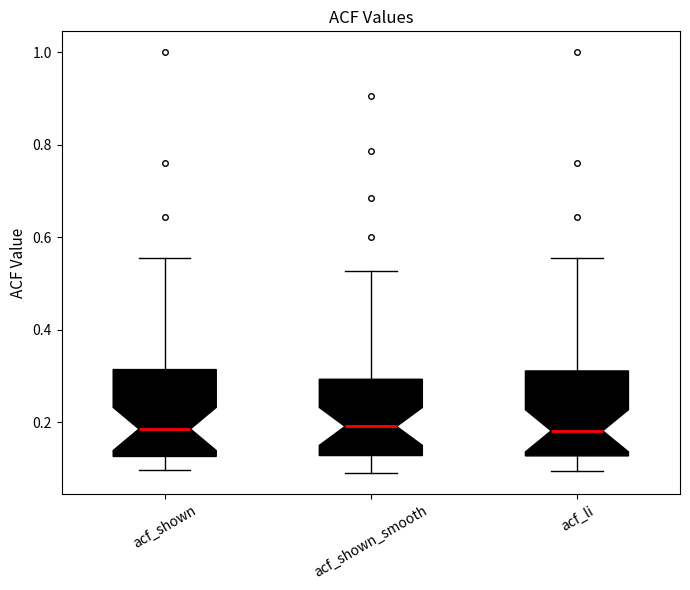

Where does the median line of the box for acf_li sit on the y-axis? The values are not printed on the chart, so give them approximately, as read against the axis.

0.18